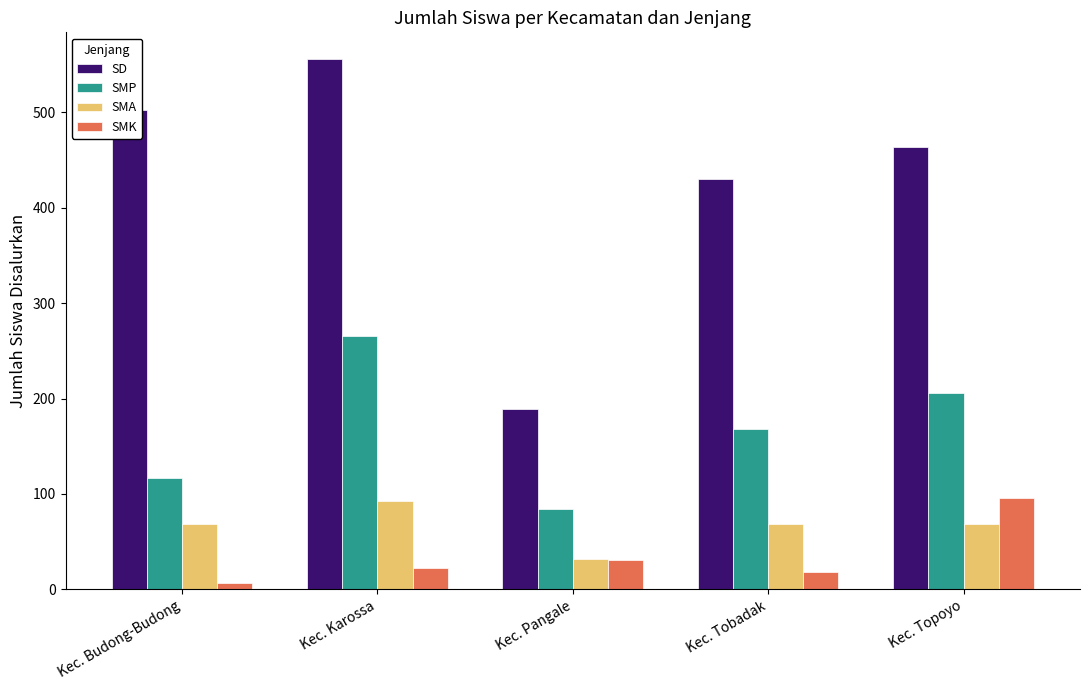

Between Kec. Karossa and Kec. Topoyo, which series saw the biggest shift?

SD